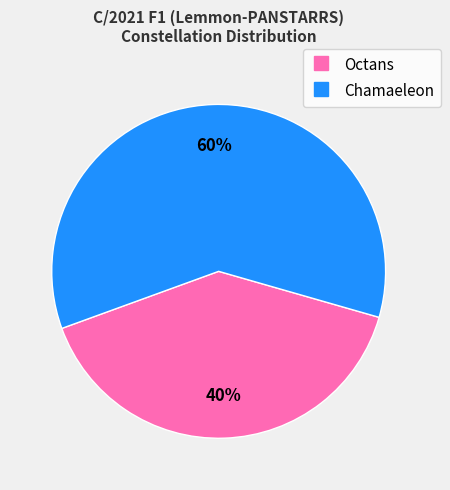

Is there any slice that represents more than half of the pie?

Yes